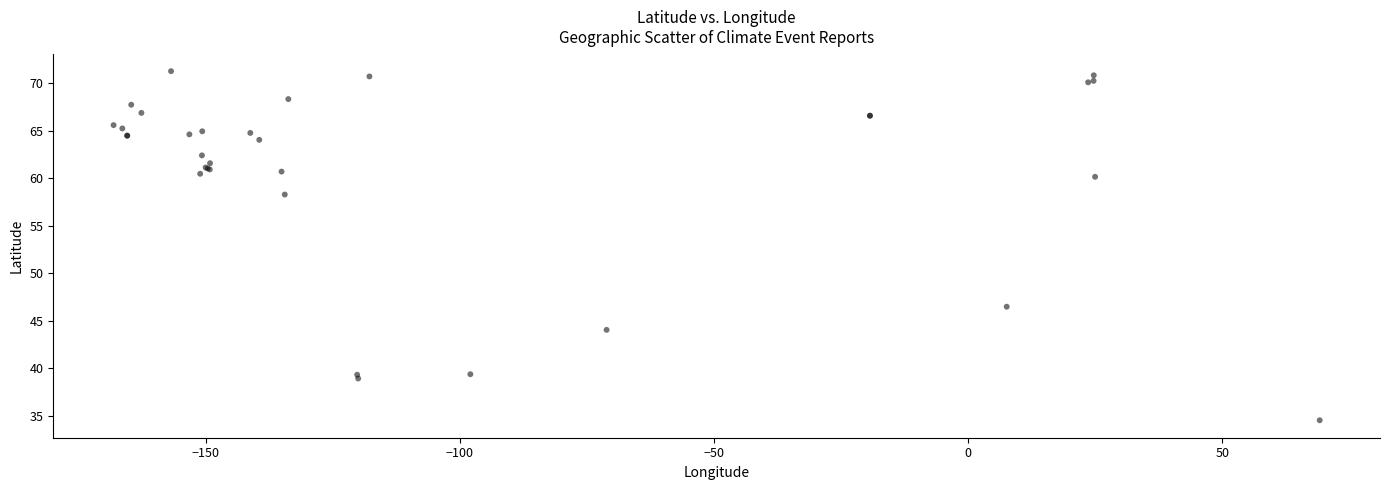

What Y value in the scatter plot is closest to 52?

46.5